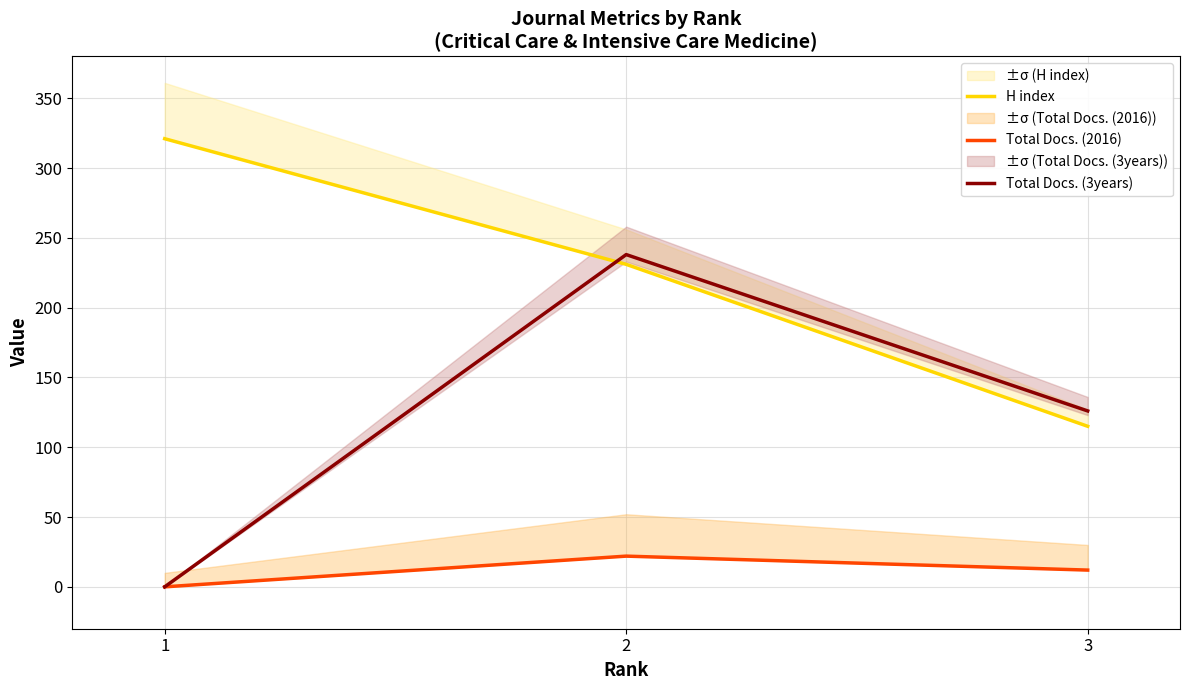

Reading left to right, transcribe all the data shown in this chart.

H index: 1=321	2=231	3=115
Total Docs. (2016): 1=0	2=22	3=12
Total Docs. (3years): 1=0	2=238	3=126